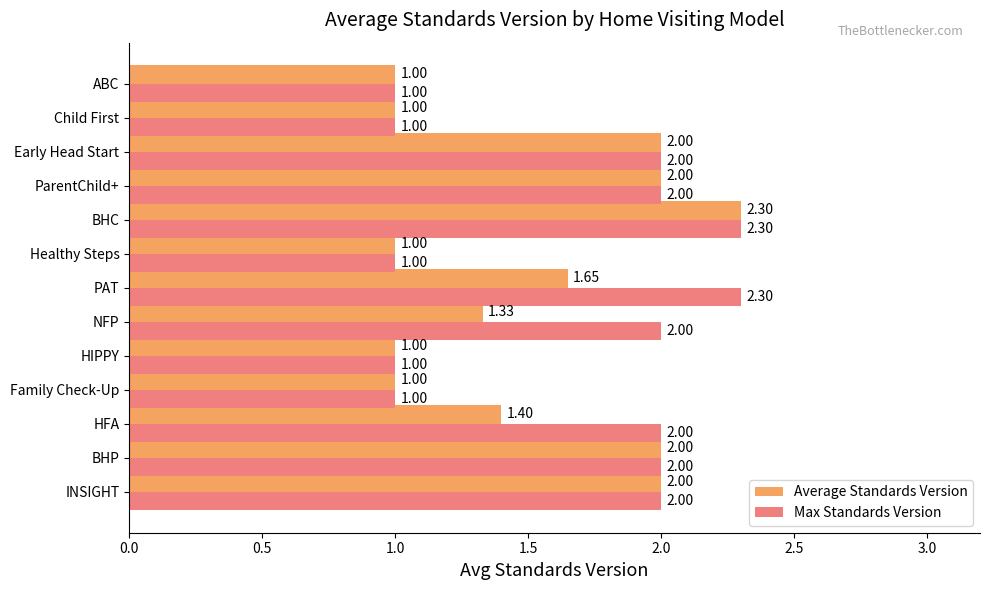

What is the minimum value for Max Standards Version?

1.0